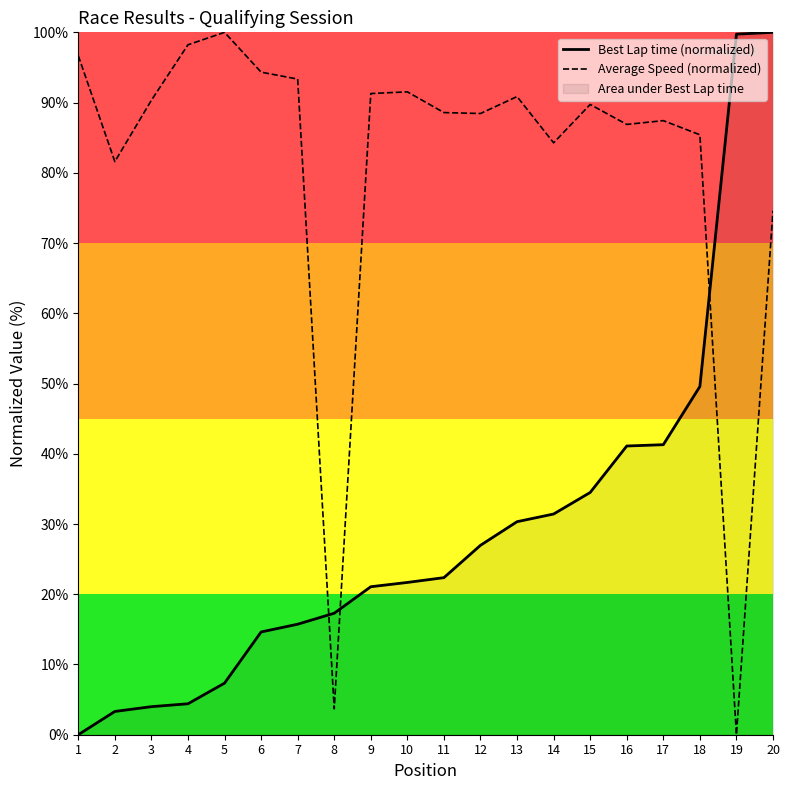

Where is Average Speed (normalized) nearest to the value 50?

20